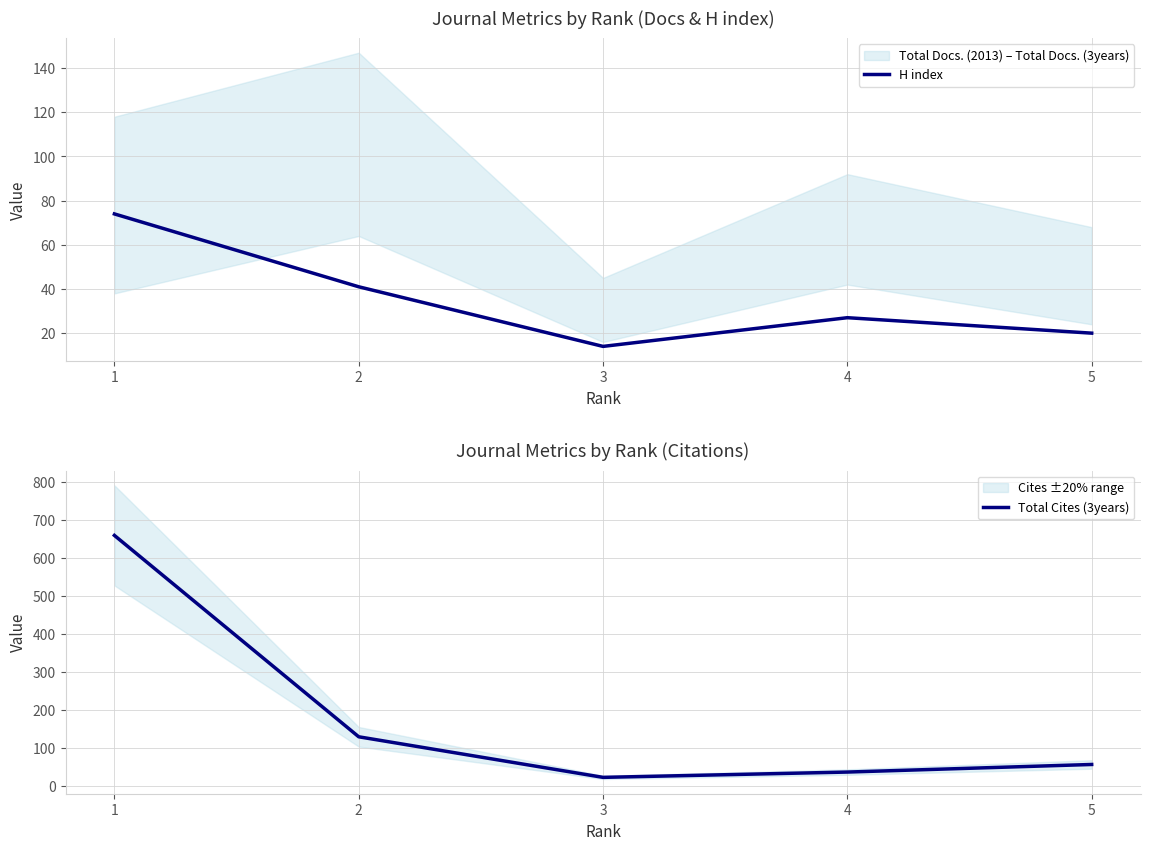

Which series changed the most between 1 and 5?

Total Cites (3years)